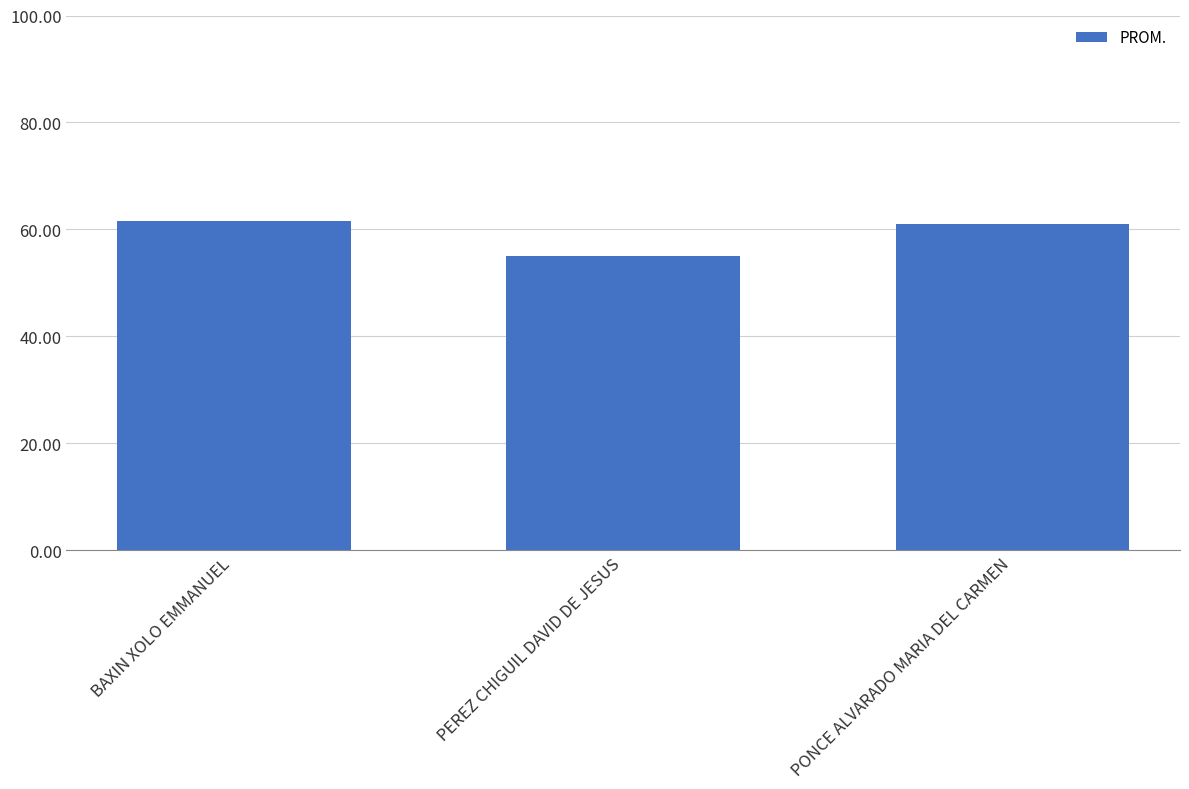

What is the change in value from BAXIN XOLO EMMANUEL to PEREZ CHIGUIL DAVID DE JESUS?

-6.7